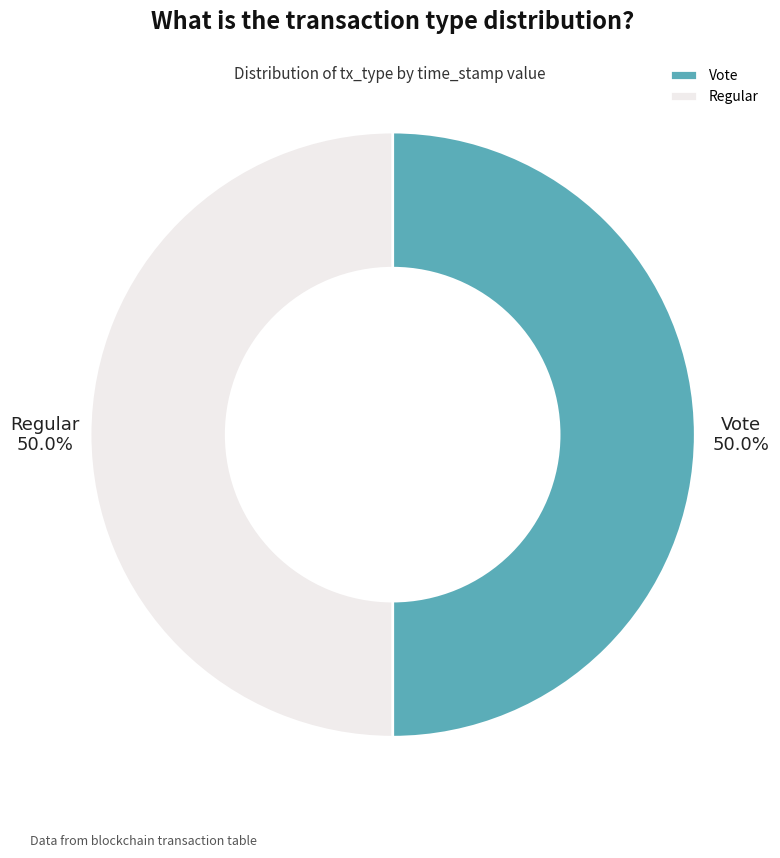

Approximately how many times larger is the value at Vote compared to Regular?

1.0